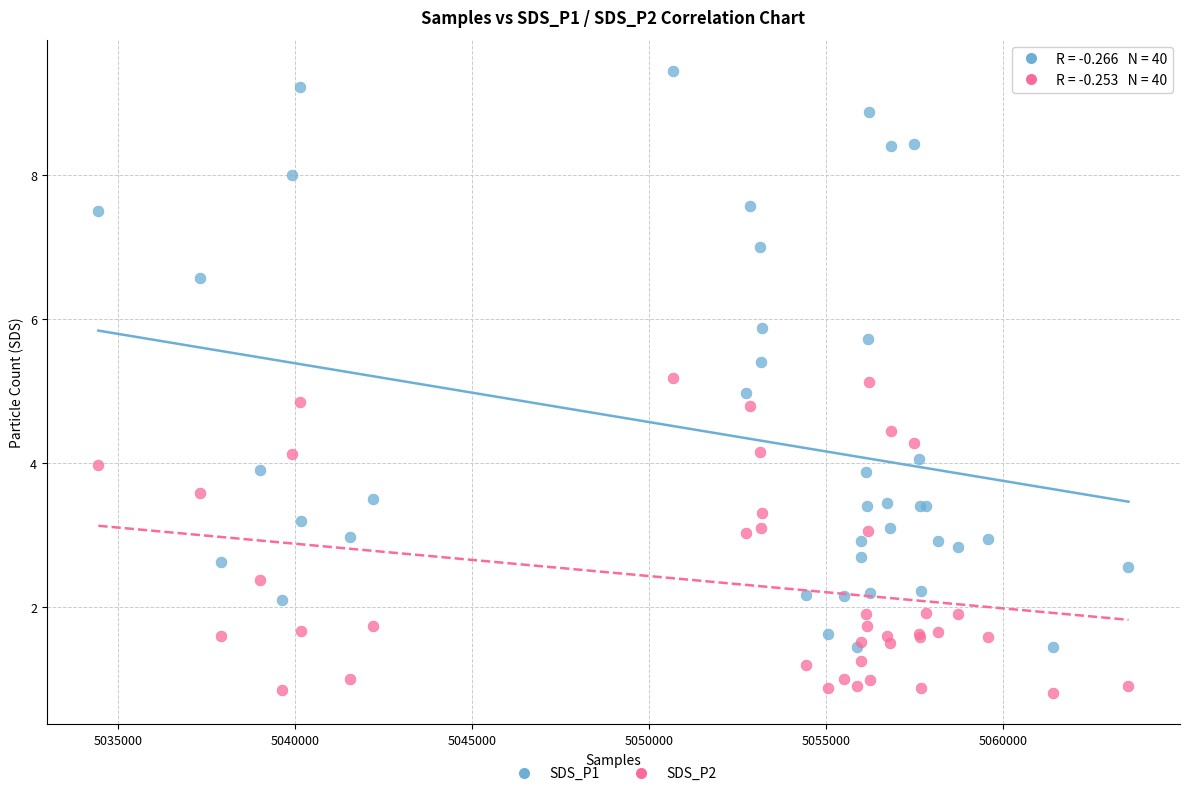

What is the X range (max minus min) for the scatter plot?

29090.0